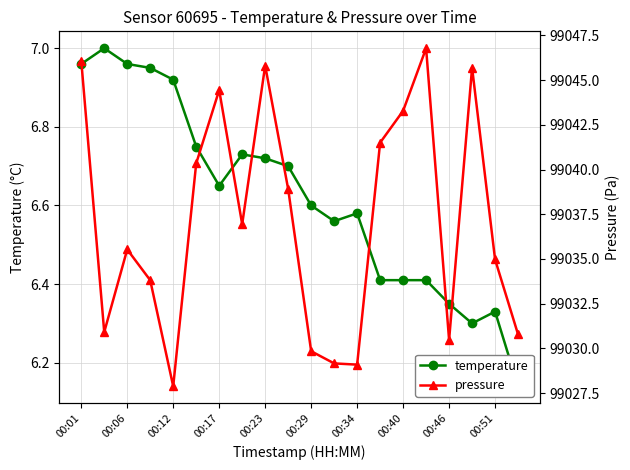

Which series has the largest total across all categories?

pressure